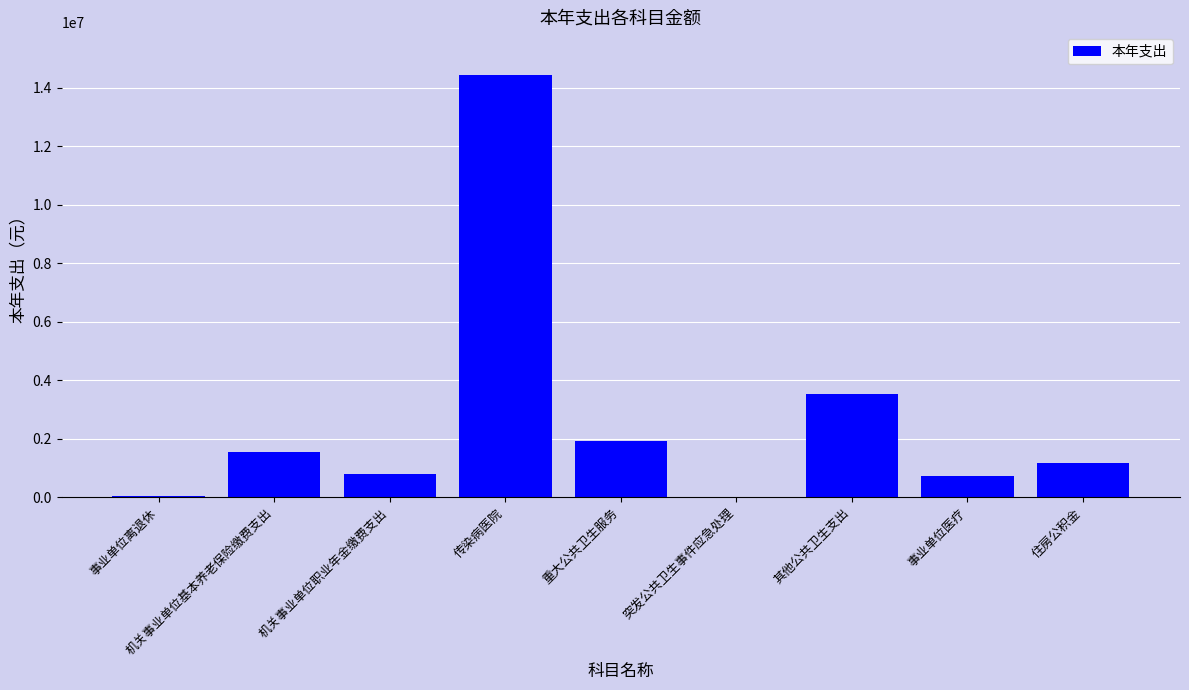

Is it true that the value at 传染病医院 is 14457999.9?

True